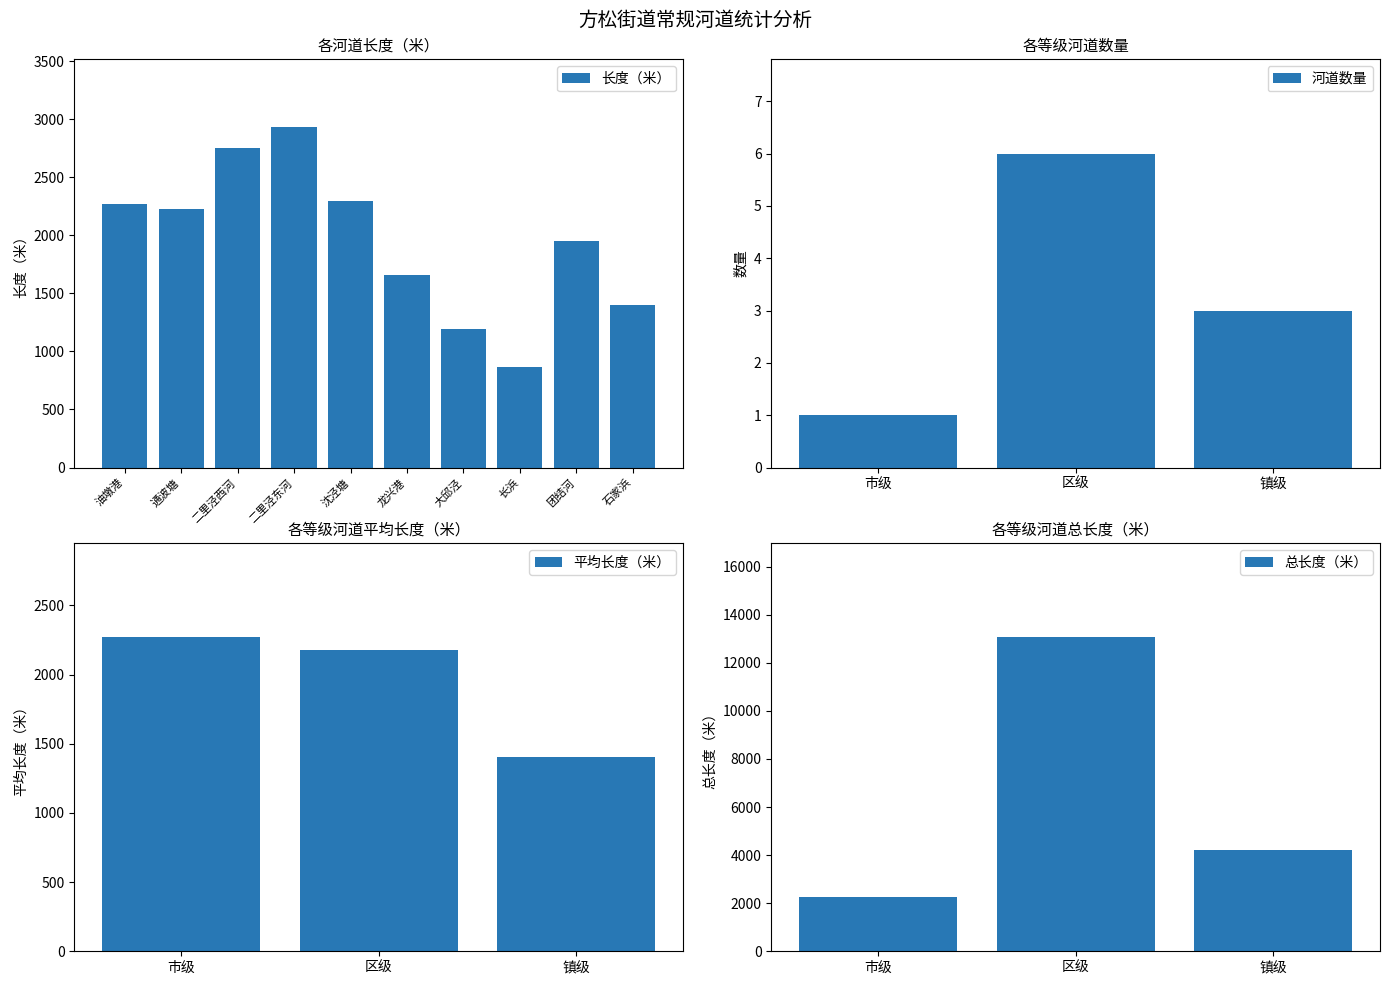

The chart shows a value of 870 at 长浜. True or false?

True